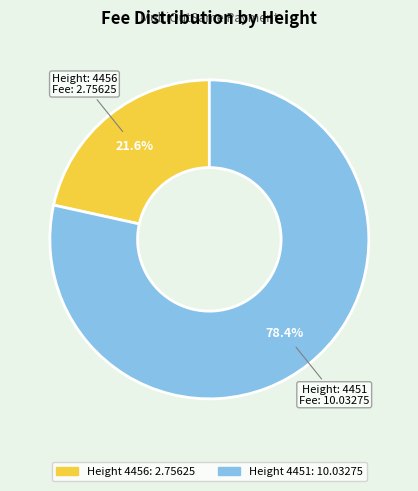

Does any single category account for the majority?

Yes